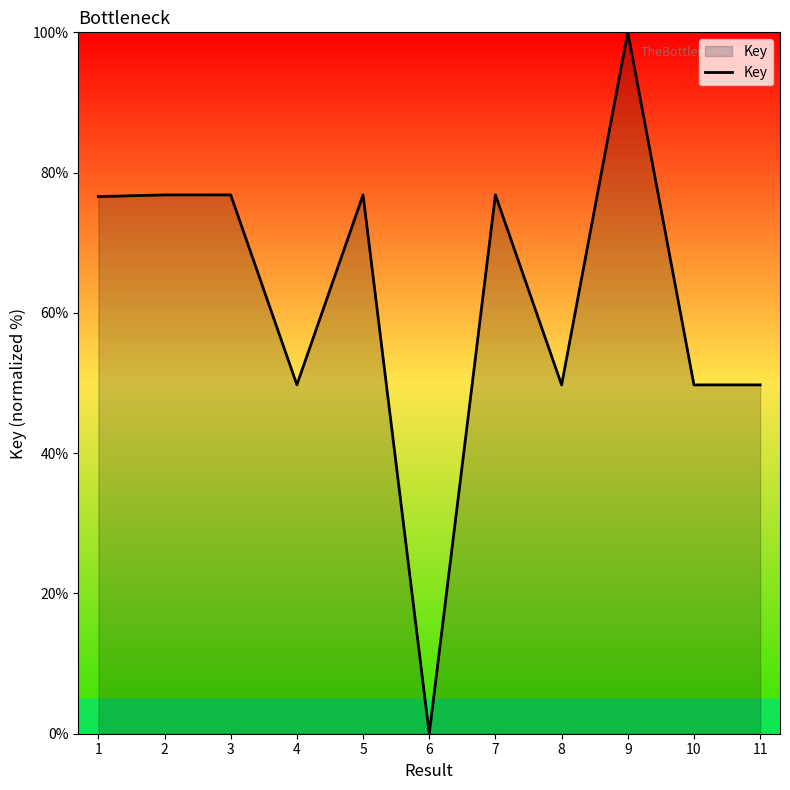

What is the ratio of the value at 9 to the value at 4?

2.0